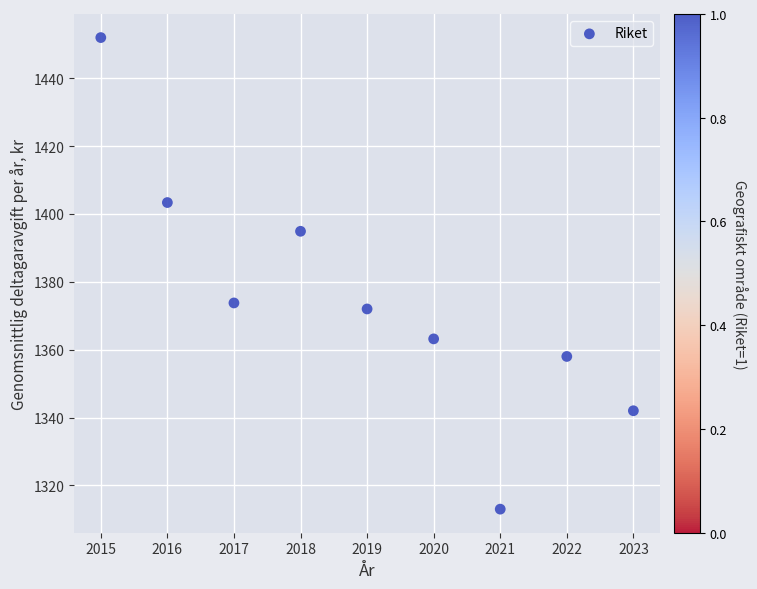

What is the average Y value?

1374.7